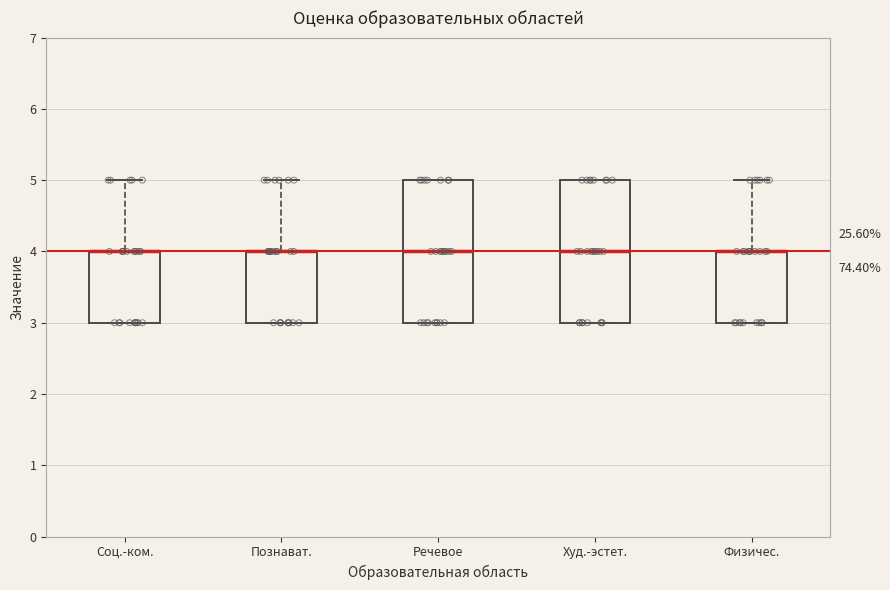

Reading left to right, transcribe this box plot: for each box, give where its median line is, the range the box spans, and where its two whiskers end, as read against the y-axis. The values are not printed on the chart, so give them approximately, as read against the axis.

Соц.-ком.: median 4 (drawn on the box's upper edge), box 3 to 4, whiskers 3 to 5
Познават.: median 4 (drawn on the box's upper edge), box 3 to 4, whiskers 3 to 5
Речевое: median 4, box 3 to 5, whiskers 3 to 5
Худ.-эстет.: median 4, box 3 to 5, whiskers 3 to 5
Физичес.: median 4 (drawn on the box's upper edge), box 3 to 4, whiskers 3 to 5